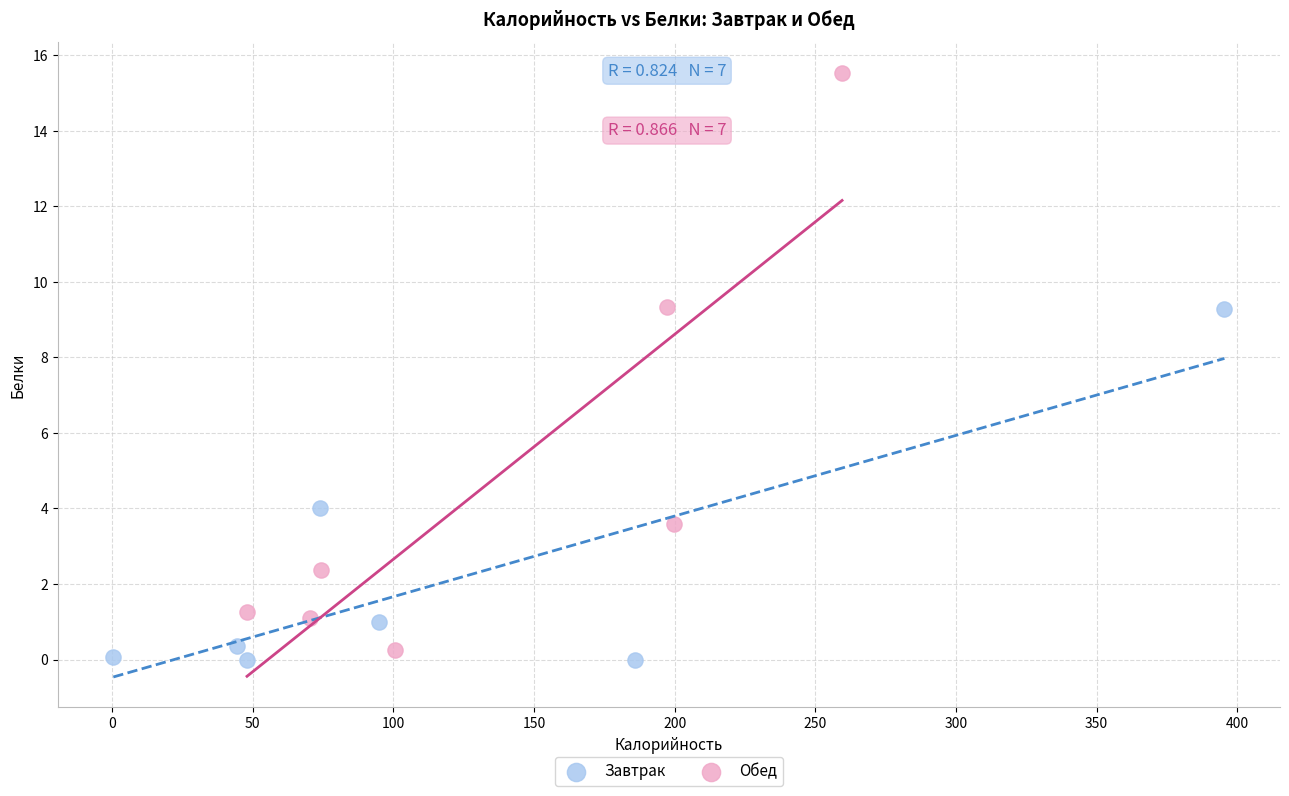

Which series has the widest spread of Y values?

Обед